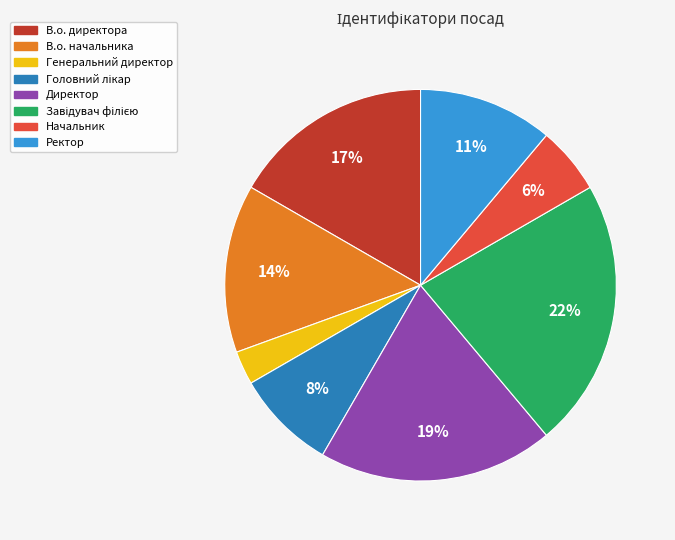

How many slices are in this pie chart?

8